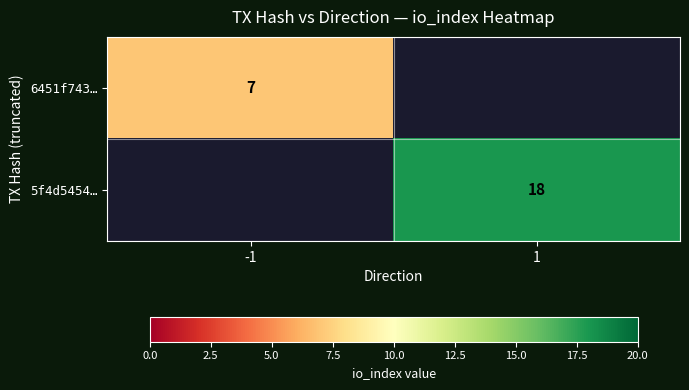

The 5f4d5454… series shows 18 at 1. True or false?

True